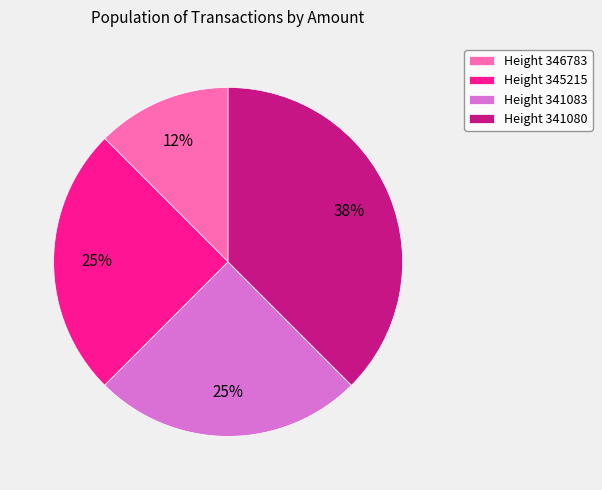

Do Height 345215 and Height 346783 together represent more than half of the pie?

No